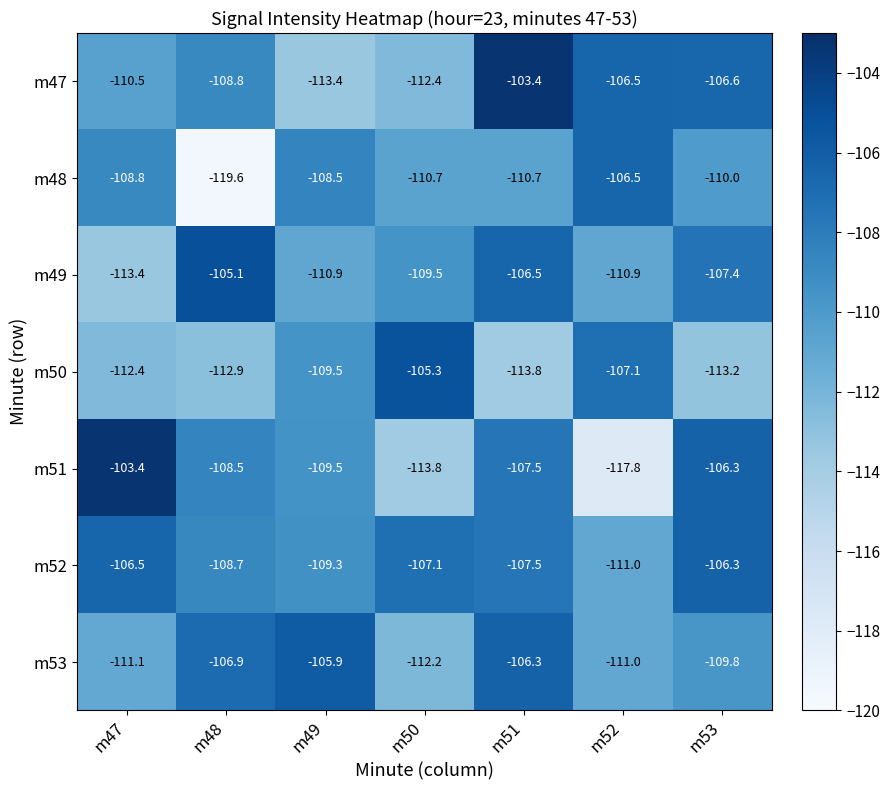

What is the difference between the highest and lowest values at m49?

7.5